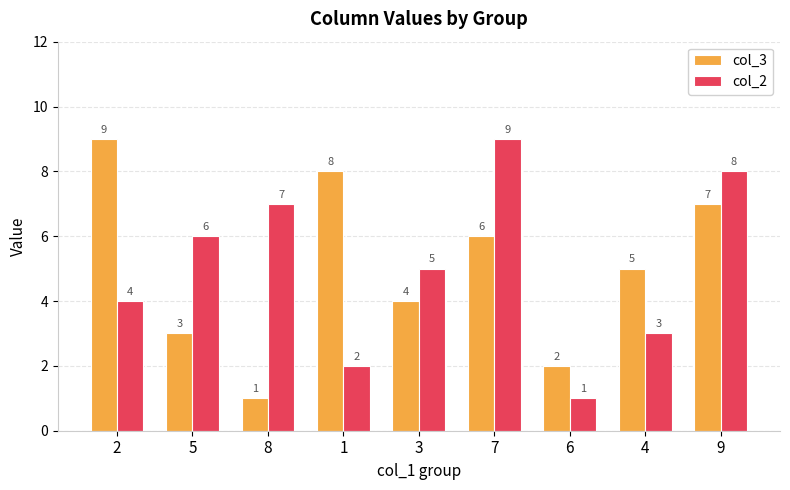

How many groups of bars are there?

9